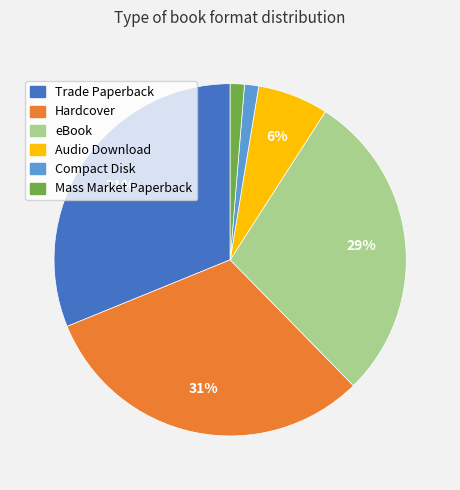

Is it true that Hardcover is 31% of the pie?

True